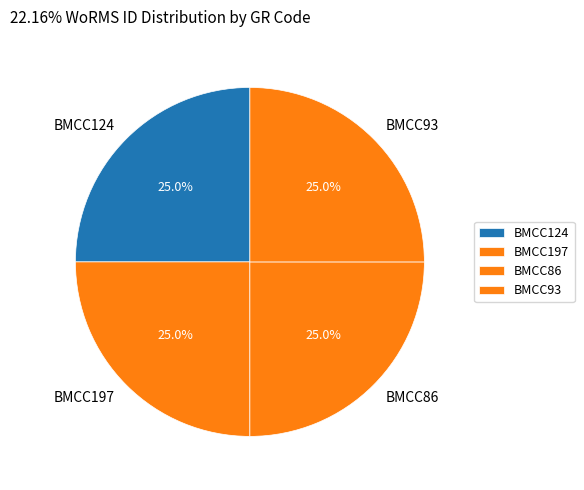

To the nearest percent, what portion does BMCC124 represent?

25%